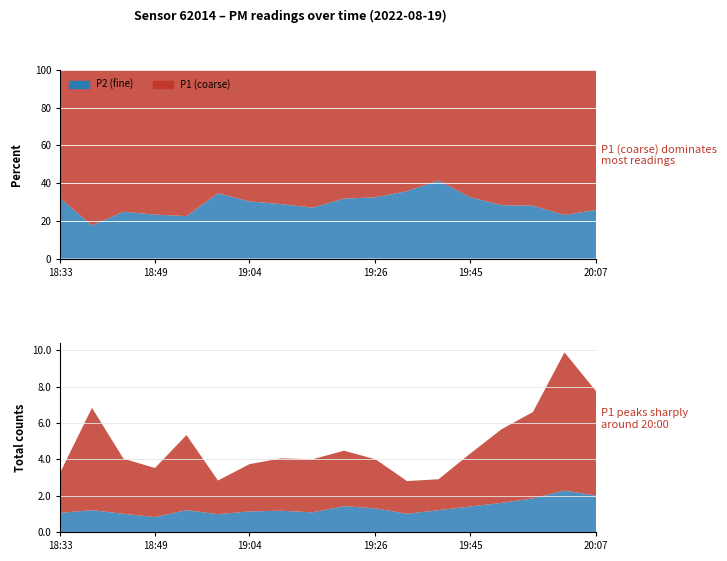

Reading right to left, extract all data points from this chart.

P2: 2.0	2.3	1.9	1.6	1.4	1.2	1.0	1.3	1.4	1.1	1.2	1.1	1.0	1.2	0.8	1.0	1.2	1.1
P1: 5.8	7.6	4.8	4.0	2.9	1.7	1.8	2.7	3.0	2.9	2.9	2.6	1.9	4.1	2.7	3.0	5.6	2.2